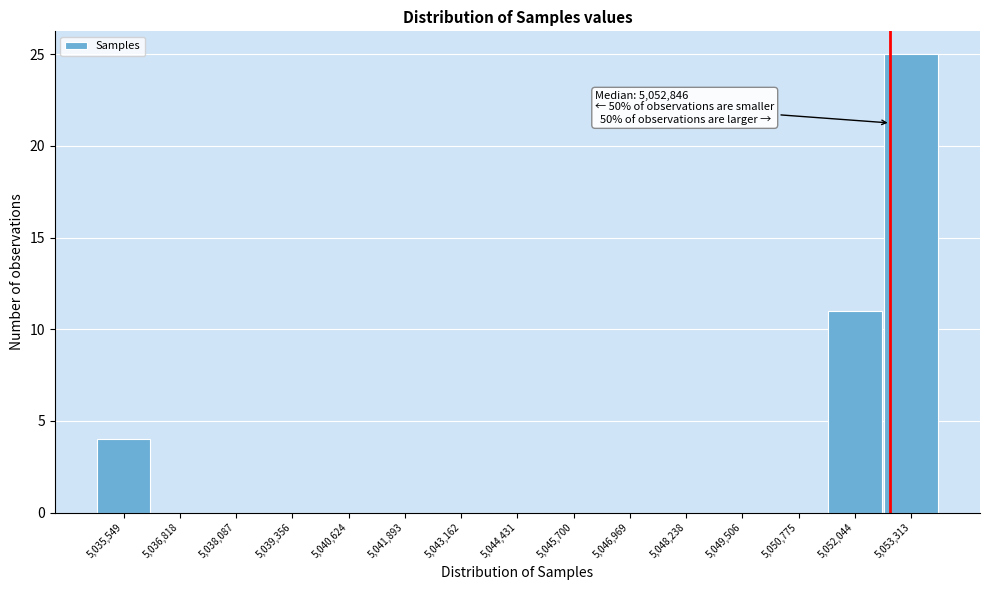

Which range on the x-axis has the tallest bar?

5052600 to 5054000